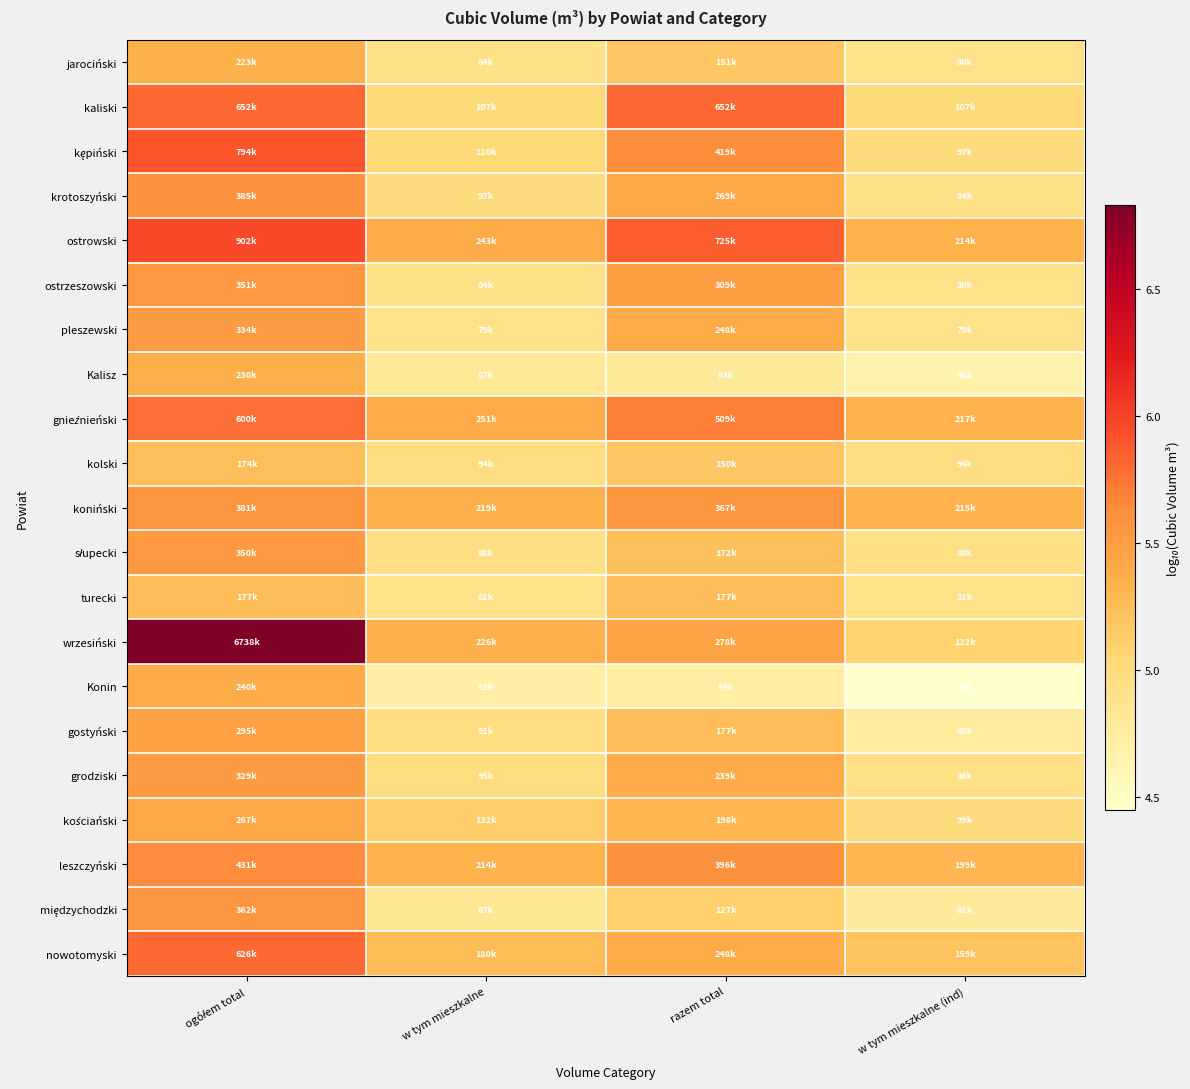

What is the difference between the highest and lowest values at w tym mieszkalne?

0.7